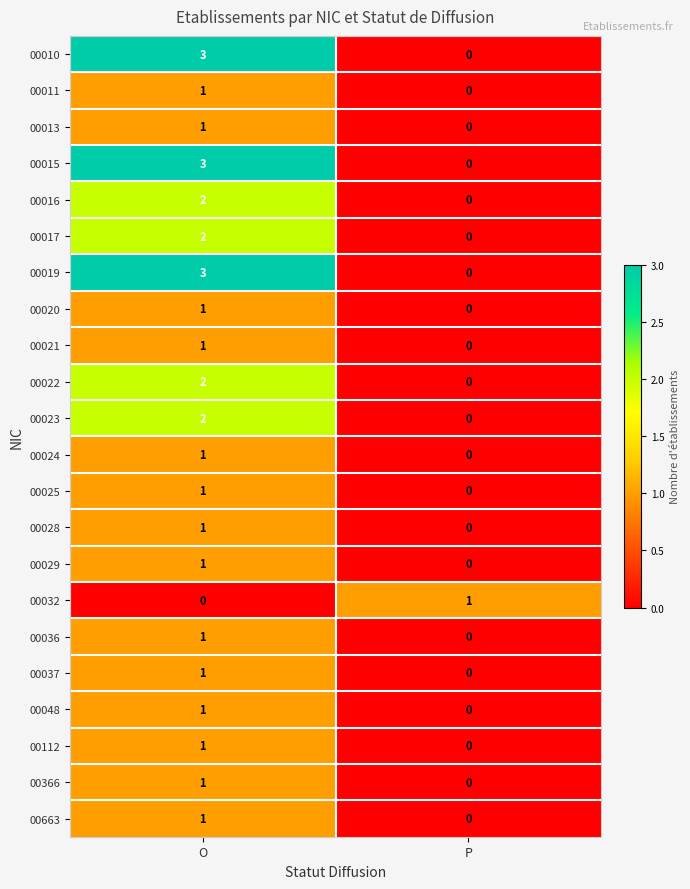

What is the total value across all series at O?

31